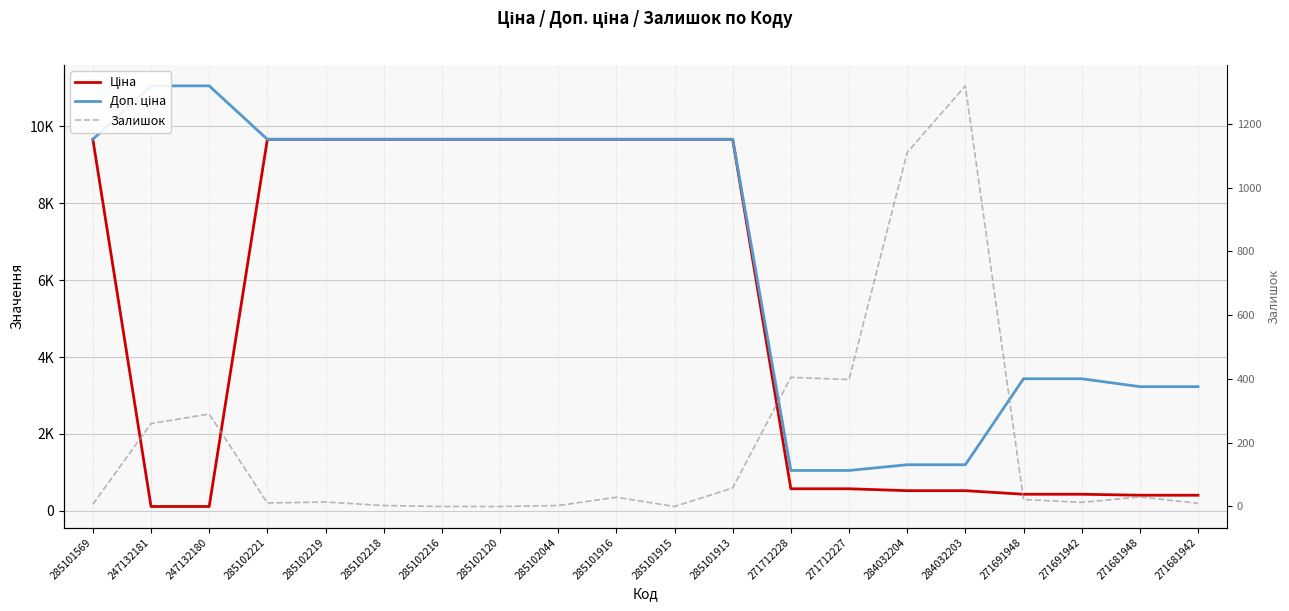

Is it true that Залишок equals 0.0 at 285102120?

True